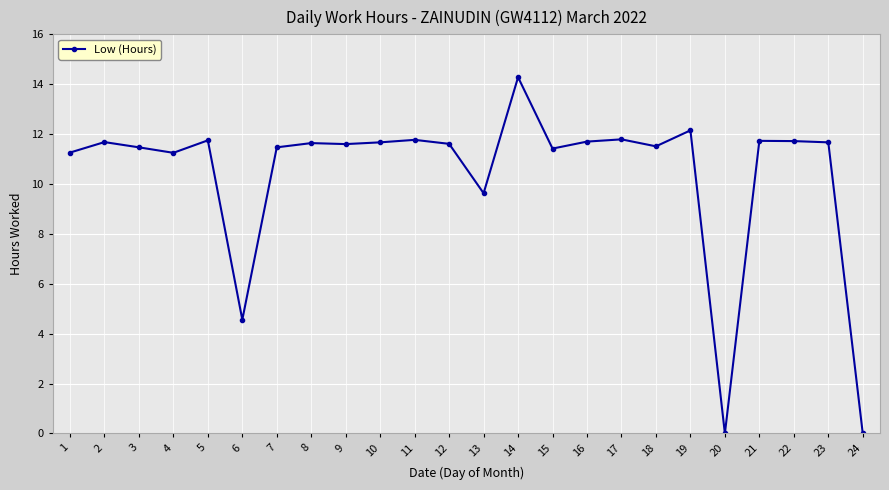

True or false: the data has more than 2 interior local peaks.

True